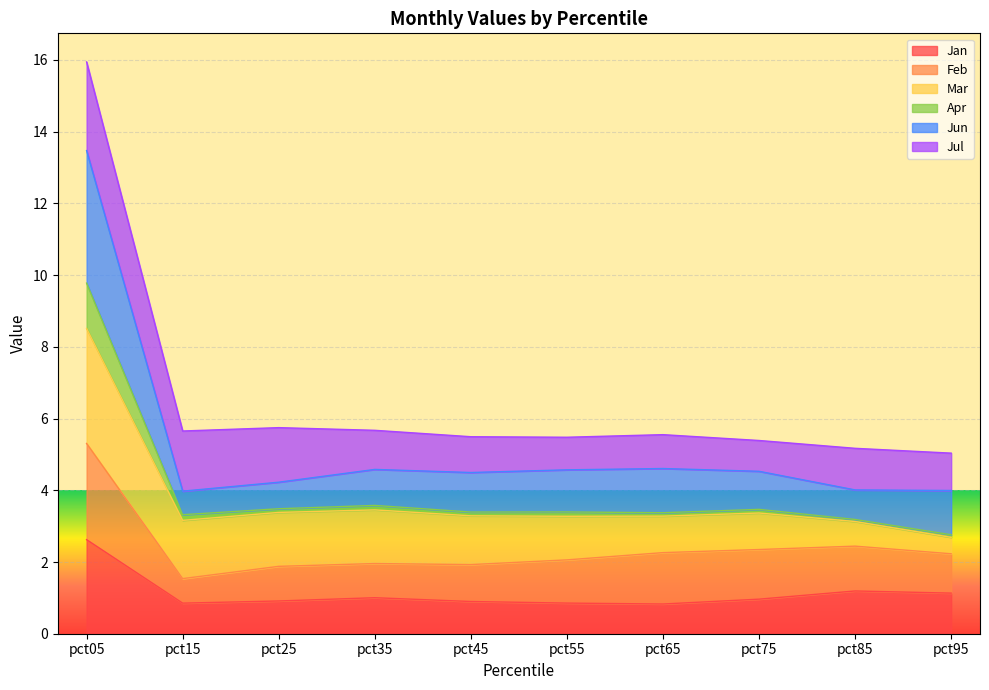

Which category has the highest value in the Jan series?

pct05